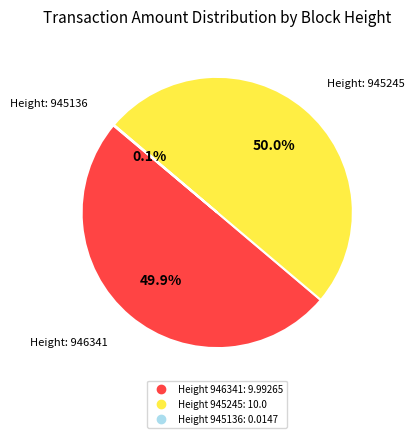

Rank the categories by value from highest to lowest.

945245, 946341, 945136